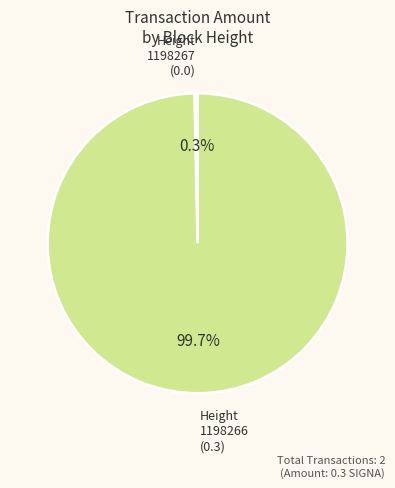

Rank the categories by value from lowest to highest.

1198267, 1198266